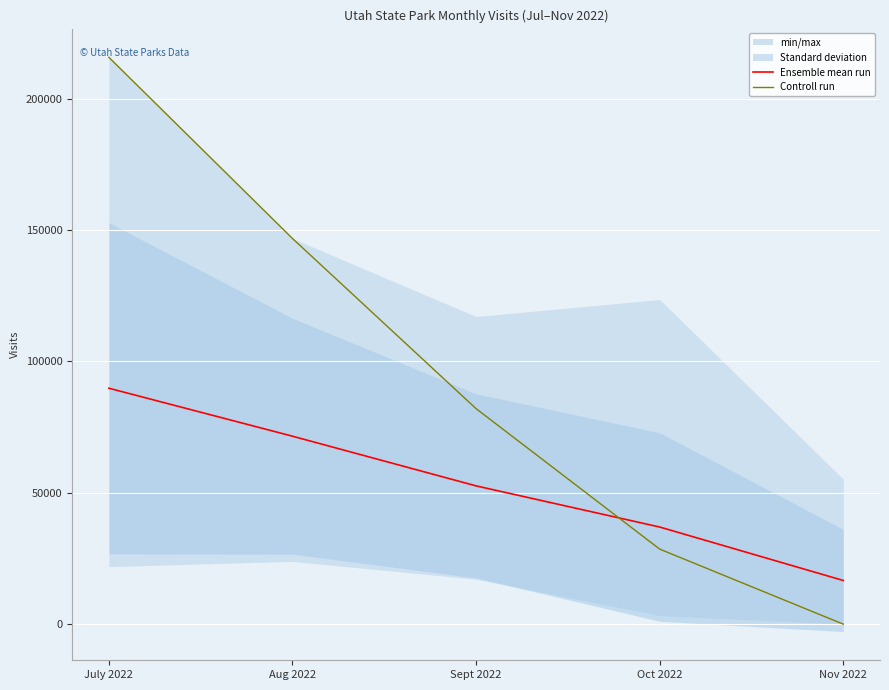

Which series ends up on top after the final intersection of Ensemble mean run and Controll run?

Ensemble mean run